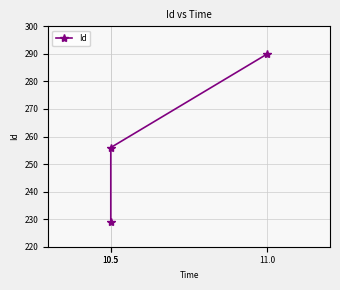

Which label corresponds to the largest value in the chart?

11.0